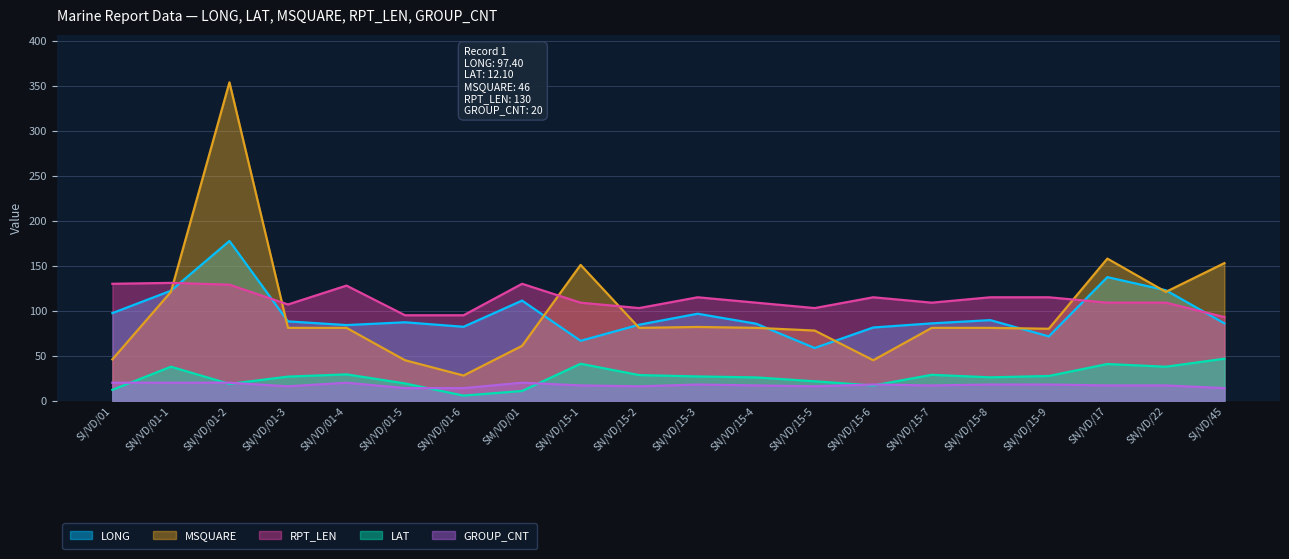

What is the smallest value displayed?

5.7